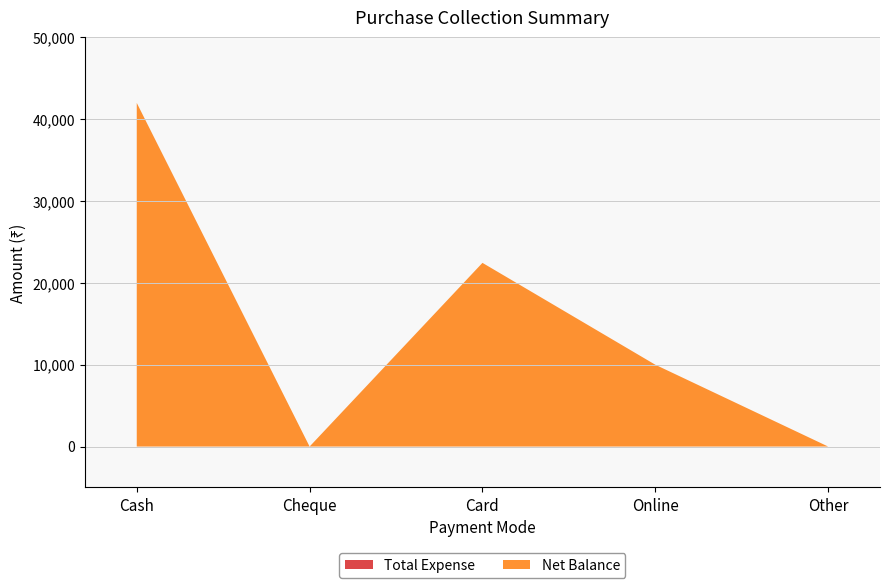

Reading right to left, transcribe all the data shown in this chart.

Net Balance: Other=0	Online=10000	Card=22450	Cheque=0	Cash=42000
Total Expense: Other=0	Online=0	Card=0	Cheque=0	Cash=0